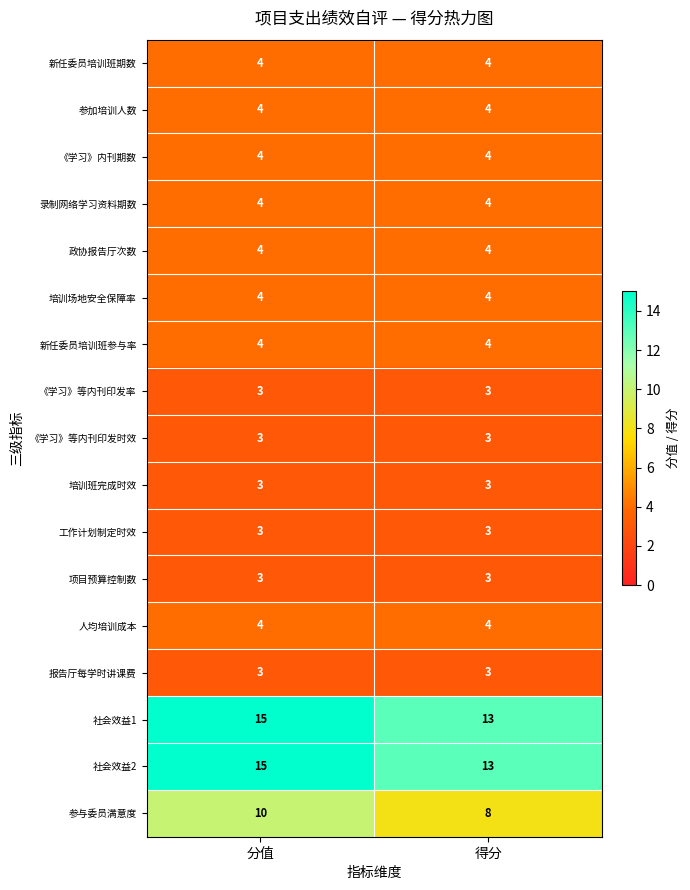

The 报告厅每学时讲课费 series shows 3 at 分值. True or false?

True